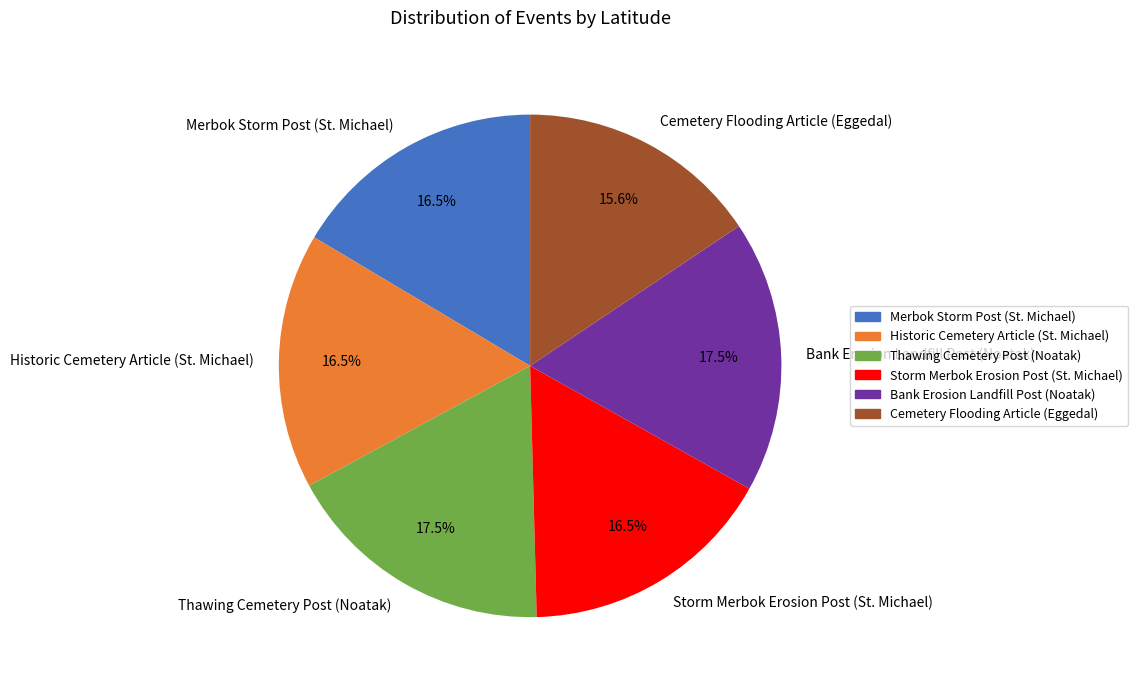

Count the number of slices in the pie.

6